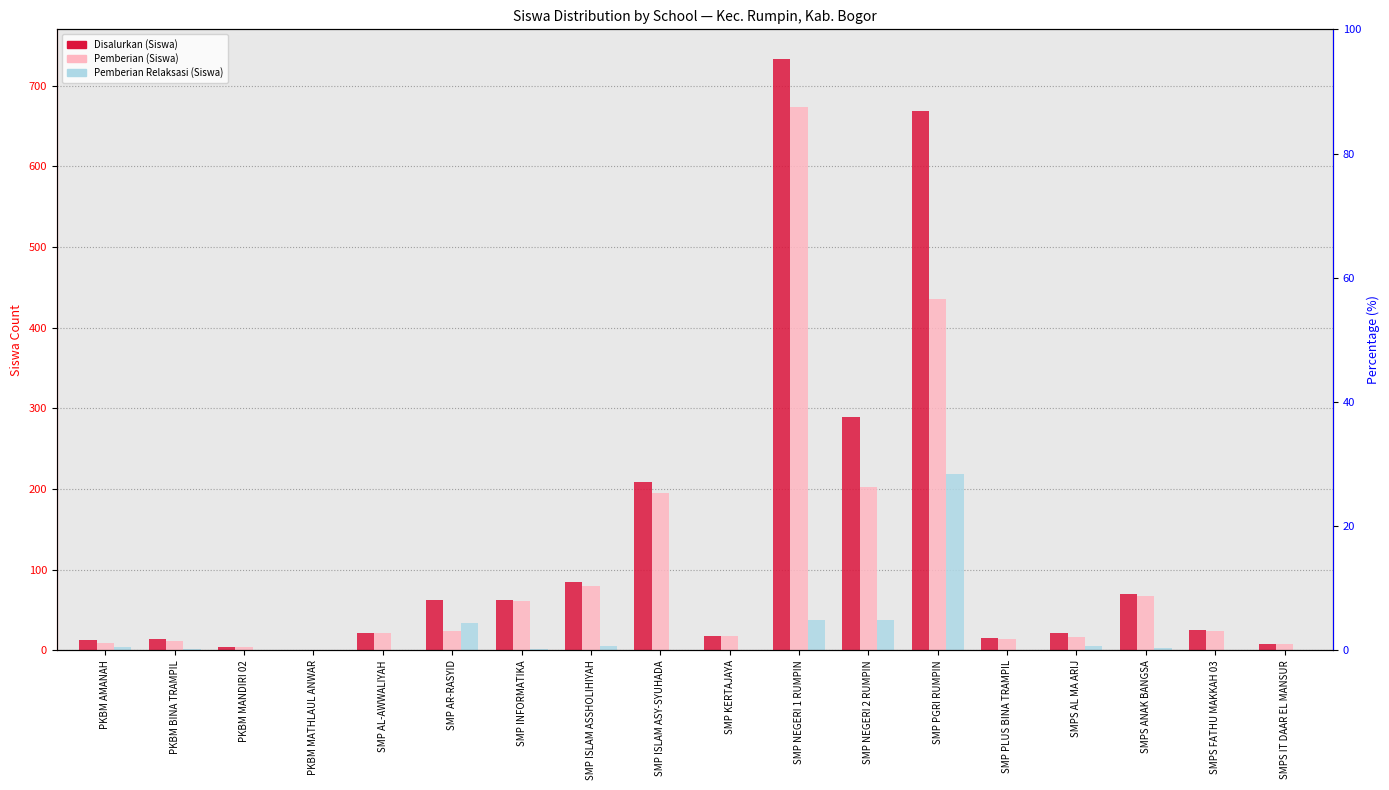

What is the label of the 7th bar from the left?

SMP INFORMATIKA